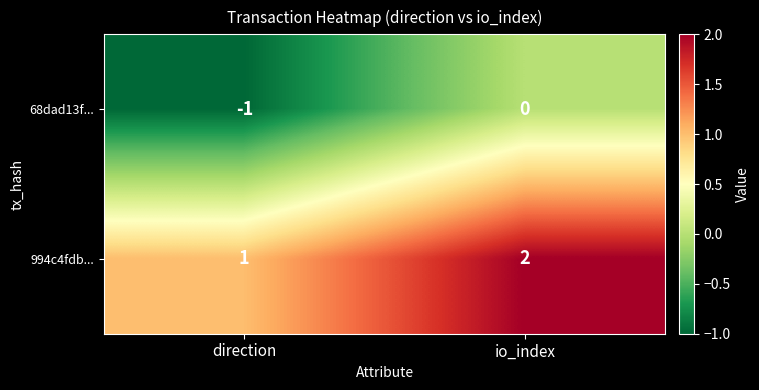

How many data points does each series have?

2